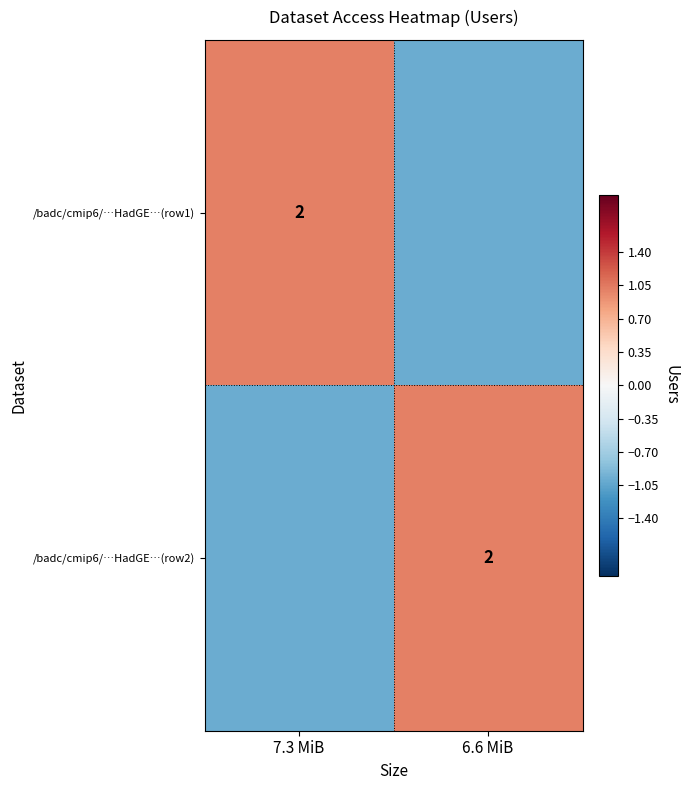

The /badc/cmip6/…HadGE…(row2) series shows 1 at 6.6 MiB. True or false?

False